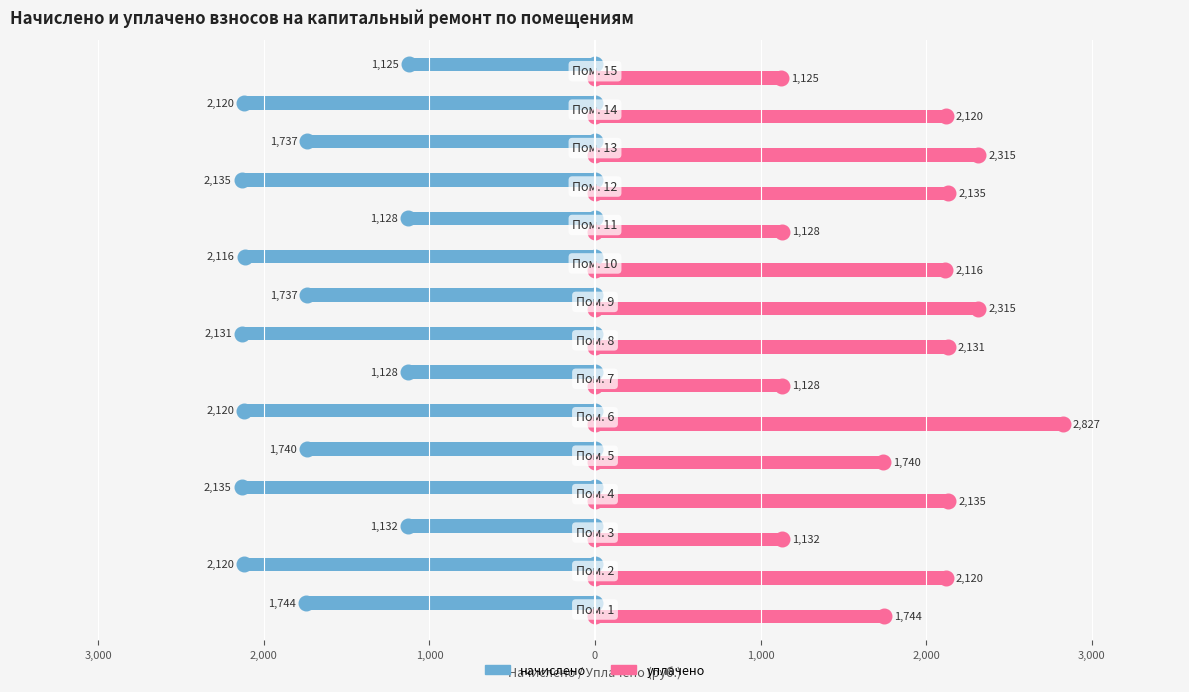

What are all the series names shown in the legend?

начислено, уплачено